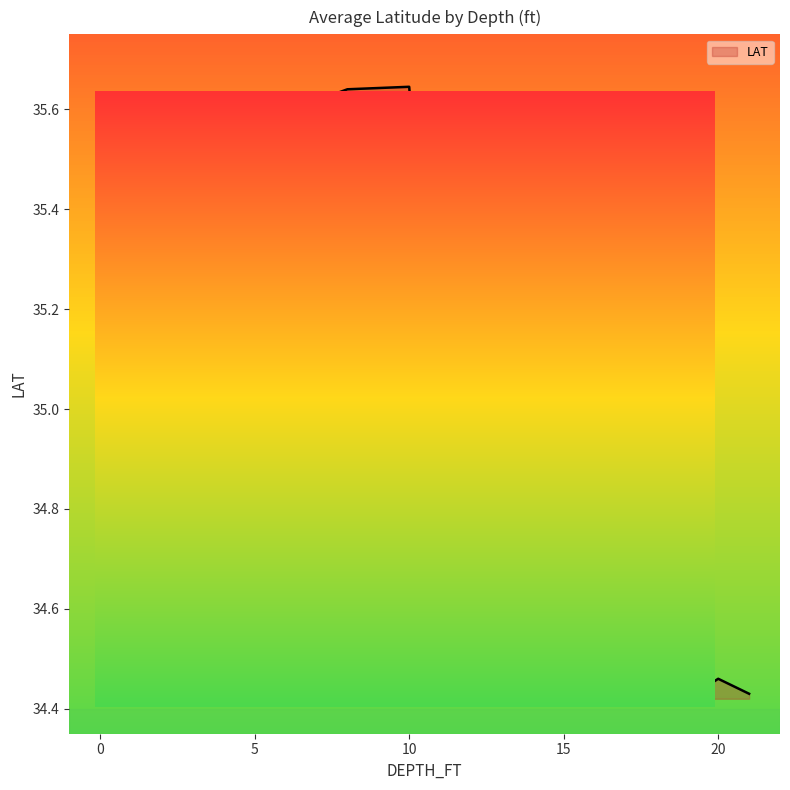

What is the sum of all values?

487.3